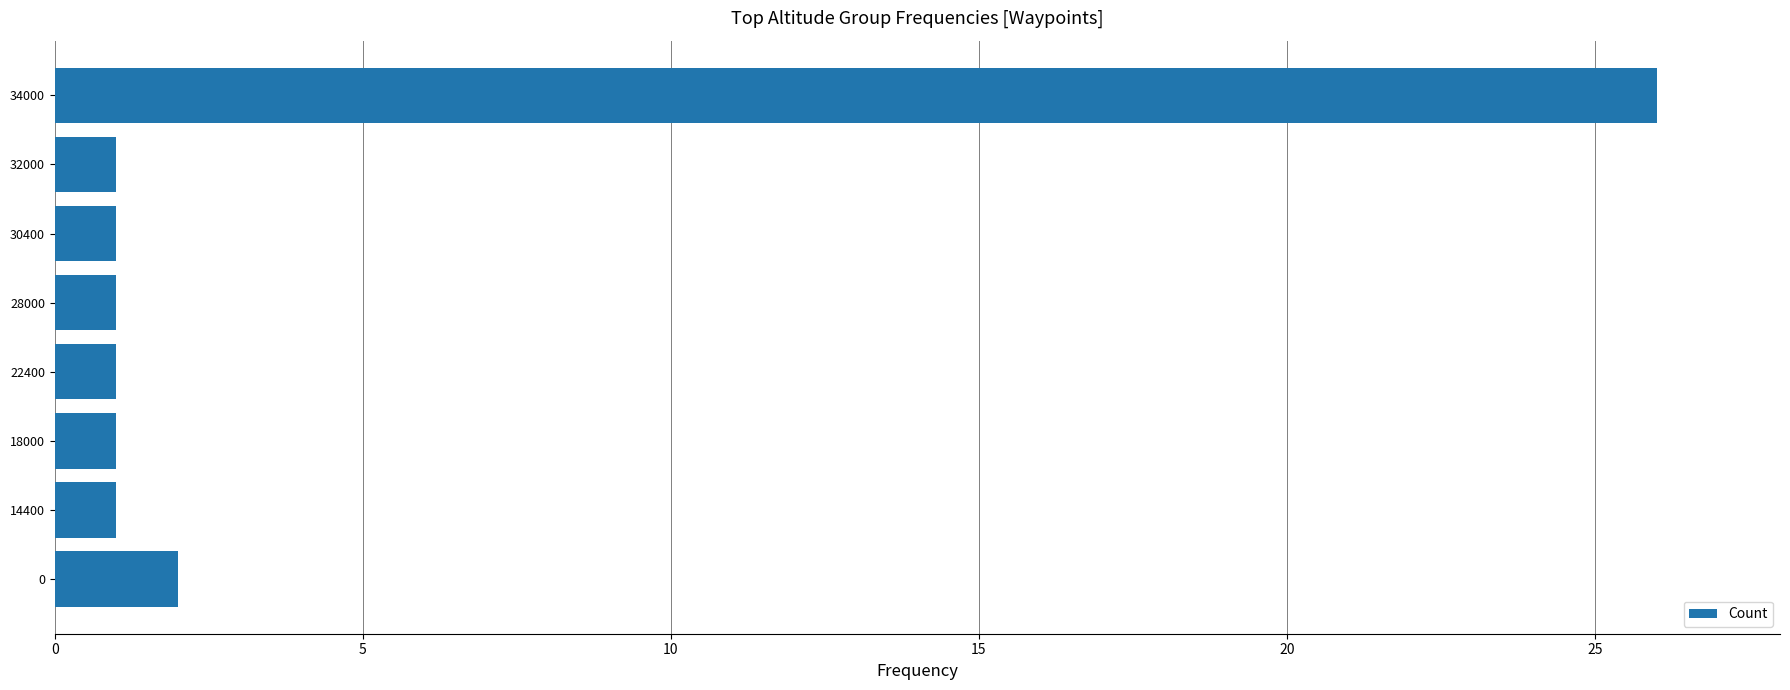

Are the bars horizontal?

Yes